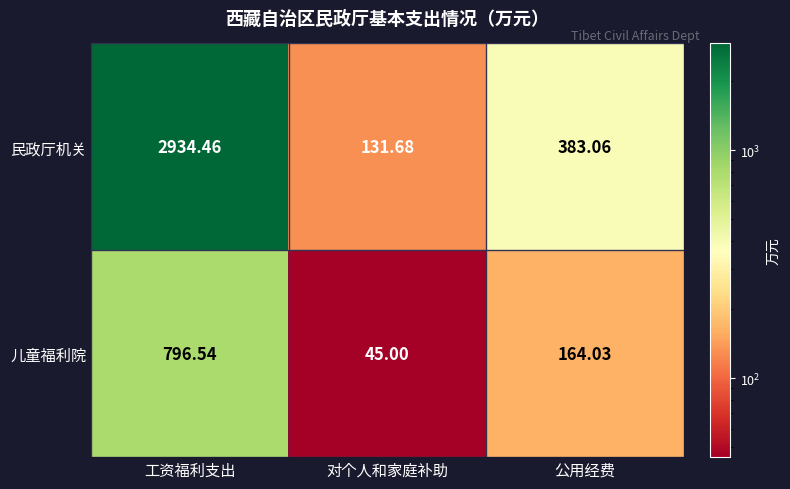

Rank the series at 公用经费 from lowest to highest value.

儿童福利院, 民政厅机关